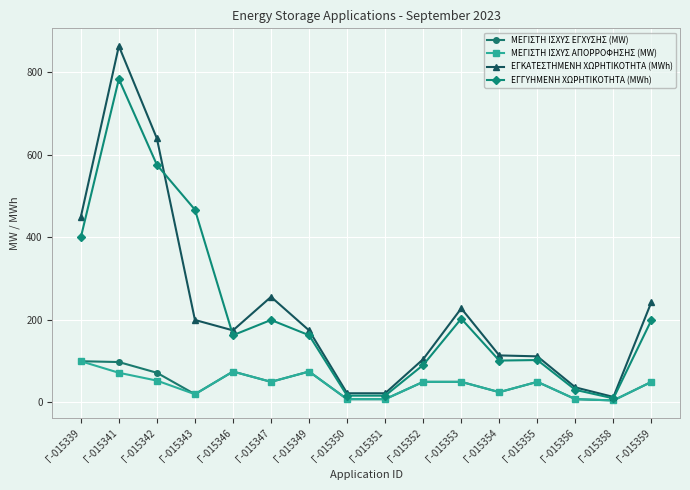

Read the ΕΓΚΑΤΕΣΤΗΜΕΝΗ ΧΩΡΗΤΙΚΟΤΗΤΑ (MWh) value at Γ-015354.

114.1